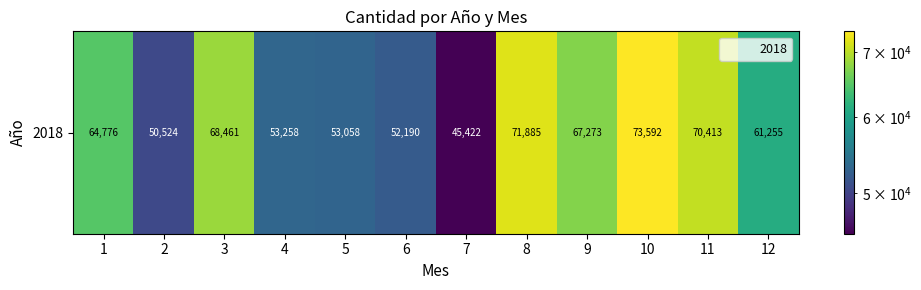

The chart shows a value of 45422.0 at 7. True or false?

True